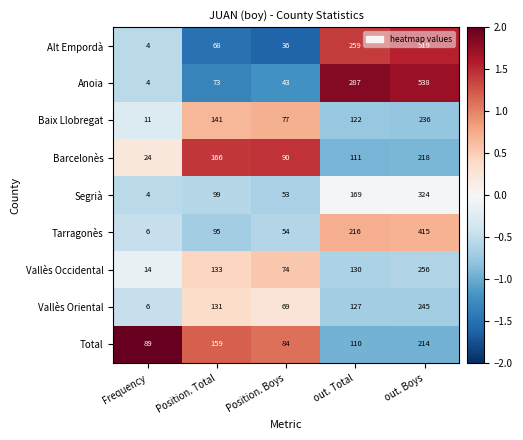

What is the maximum value shown in the chart?

538